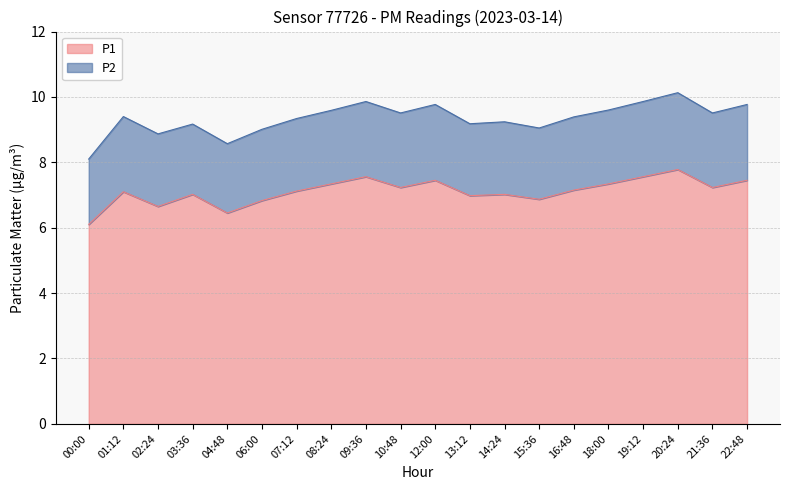

What is the average value of the P2 series?

2.2